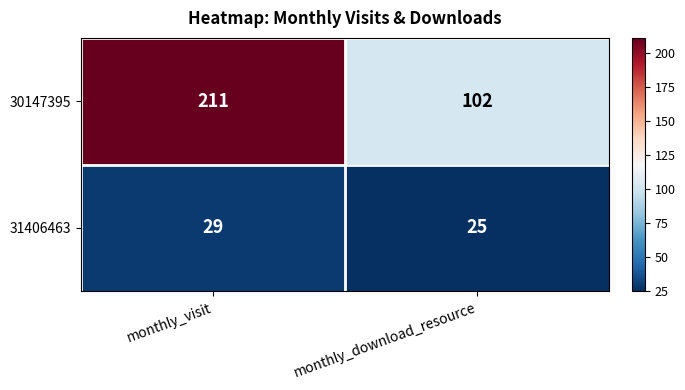

Where is 30147395 nearest to the value 156?

monthly_download_resource